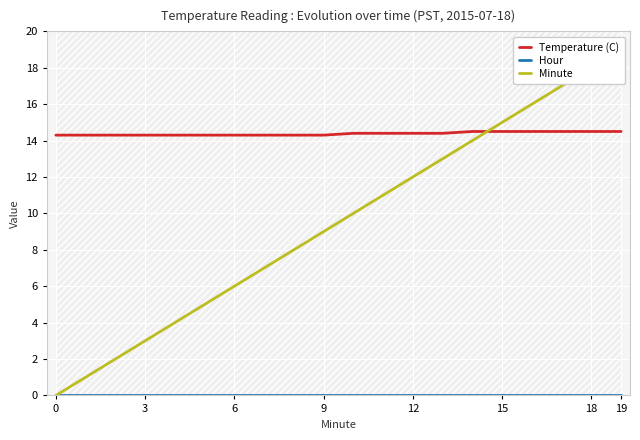

Reading left to right, what are all the values shown in this chart?

Temperature (C): 14.3	14.3	14.3	14.3	14.3	14.3	14.3	14.3	14.3	14.3	14.4	14.4	14.4	14.4	14.5	14.5	14.5	14.5	14.5	14.5
Hour: 0.0	0.0	0.0	0.0	0.0	0.0	0.0	0.0	0.0	0.0	0.0	0.0	0.0	0.0	0.0	0.0	0.0	0.0	0.0	0.0
Minute: 0.0	1.0	2.0	3.0	4.0	5.0	6.0	7.0	8.0	9.0	10.0	11.0	12.0	13.0	14.0	15.0	16.0	17.0	18.0	19.0